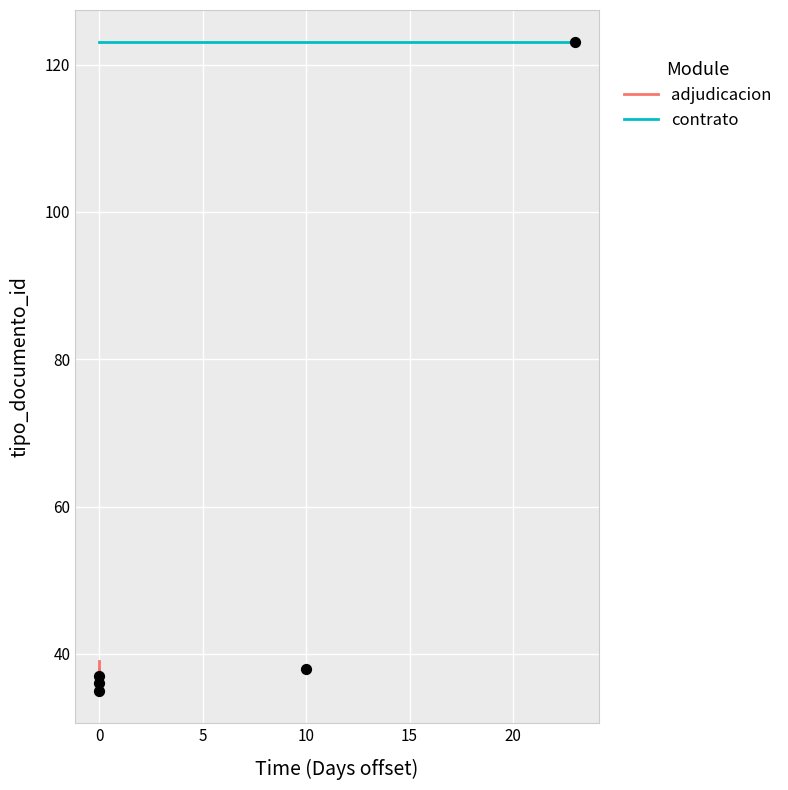

Which series has the largest total across all categories?

contrato